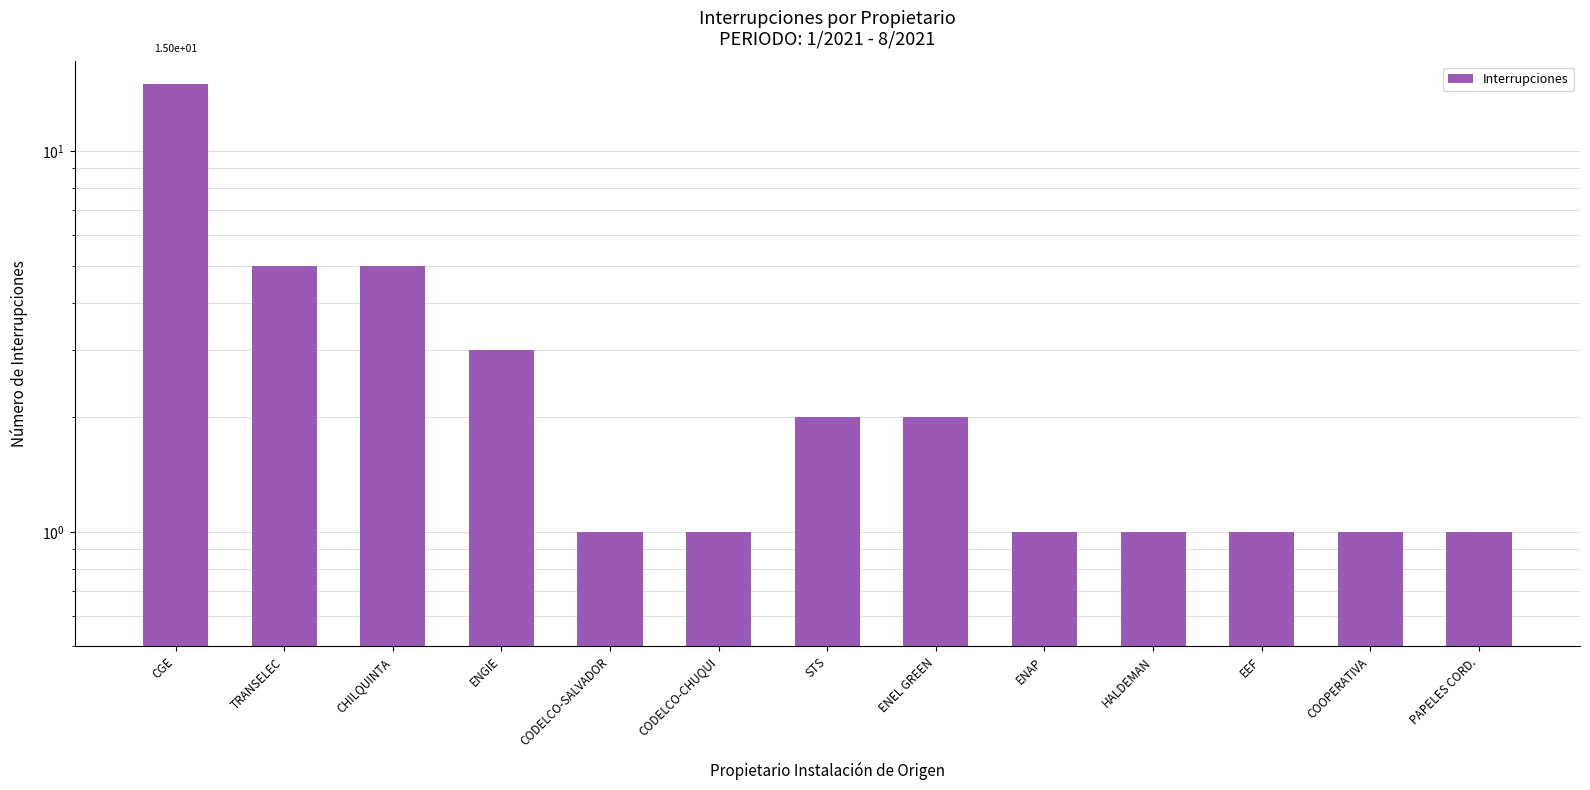

What is the maximum value shown in the chart?

15